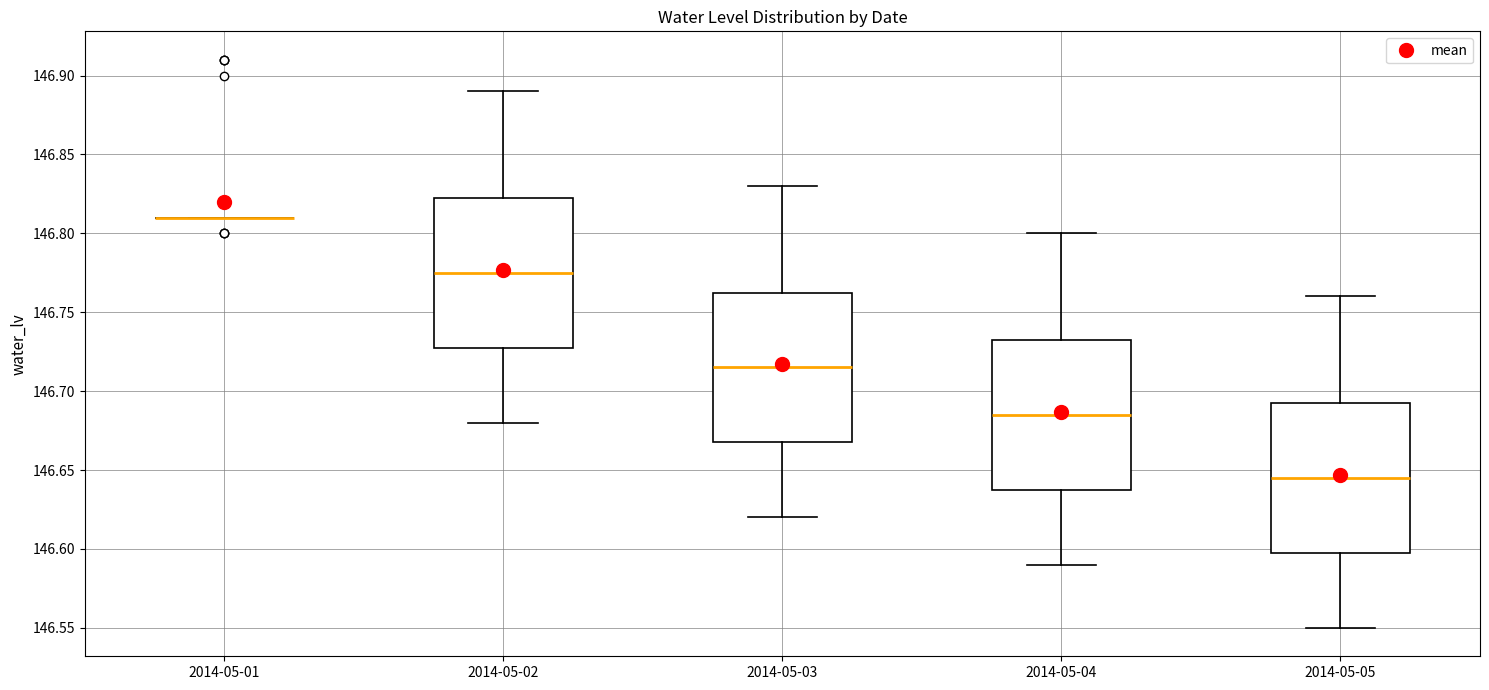

Reading left to right, read every box against the y-axis: the position of its median line, the range the box covers, and the ends of its whiskers. The values are not printed on the chart, so give them approximately, as read against the axis.

2014-05-01: box collapsed to a line at 146.810, whiskers 146.810 to 146.810
2014-05-02: median 146.775, box 146.730 to 146.825, whiskers 146.680 to 146.890
2014-05-03: median 146.715, box 146.670 to 146.765, whiskers 146.620 to 146.830
2014-05-04: median 146.685, box 146.640 to 146.735, whiskers 146.590 to 146.800
2014-05-05: median 146.645, box 146.600 to 146.695, whiskers 146.550 to 146.760